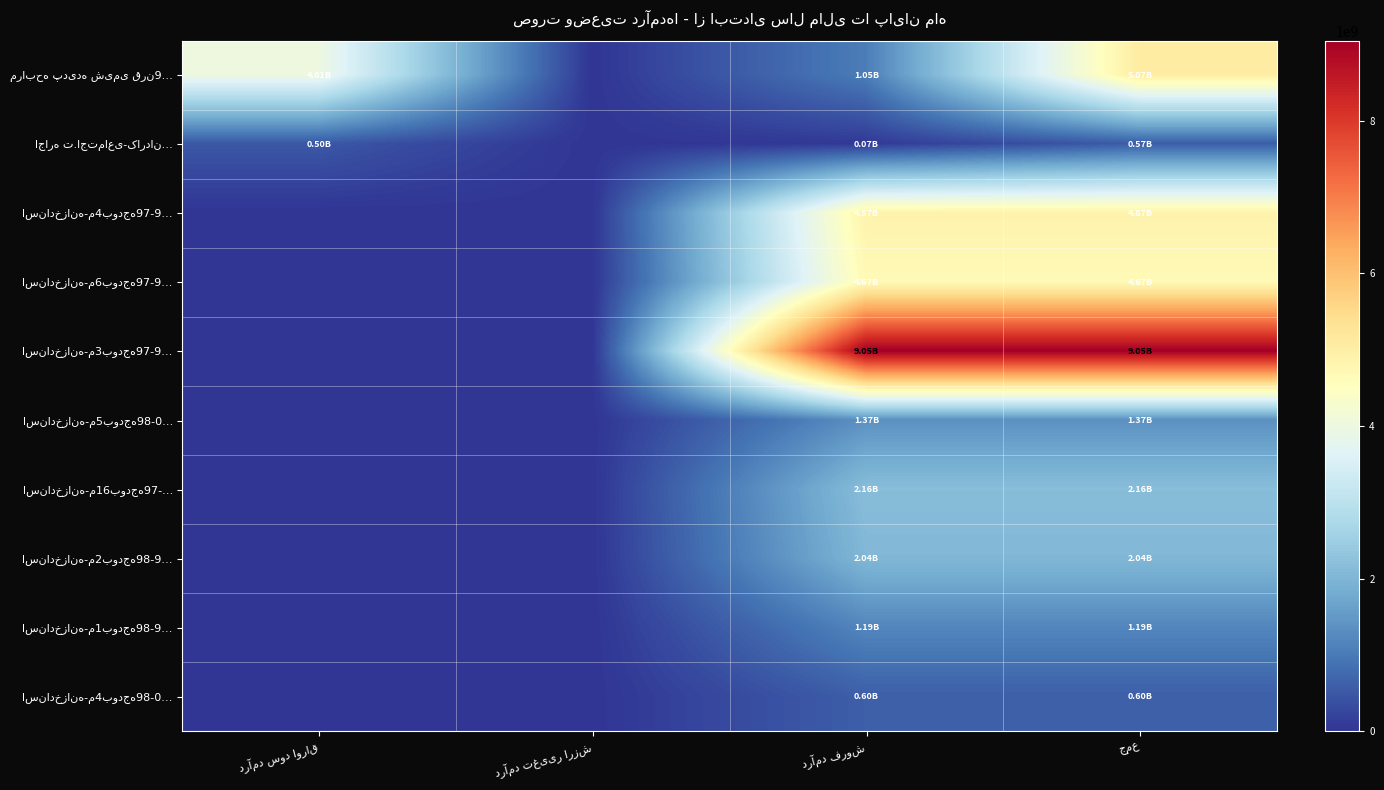

What is the total value across all series at درآمد سود اوراق?

4517420264